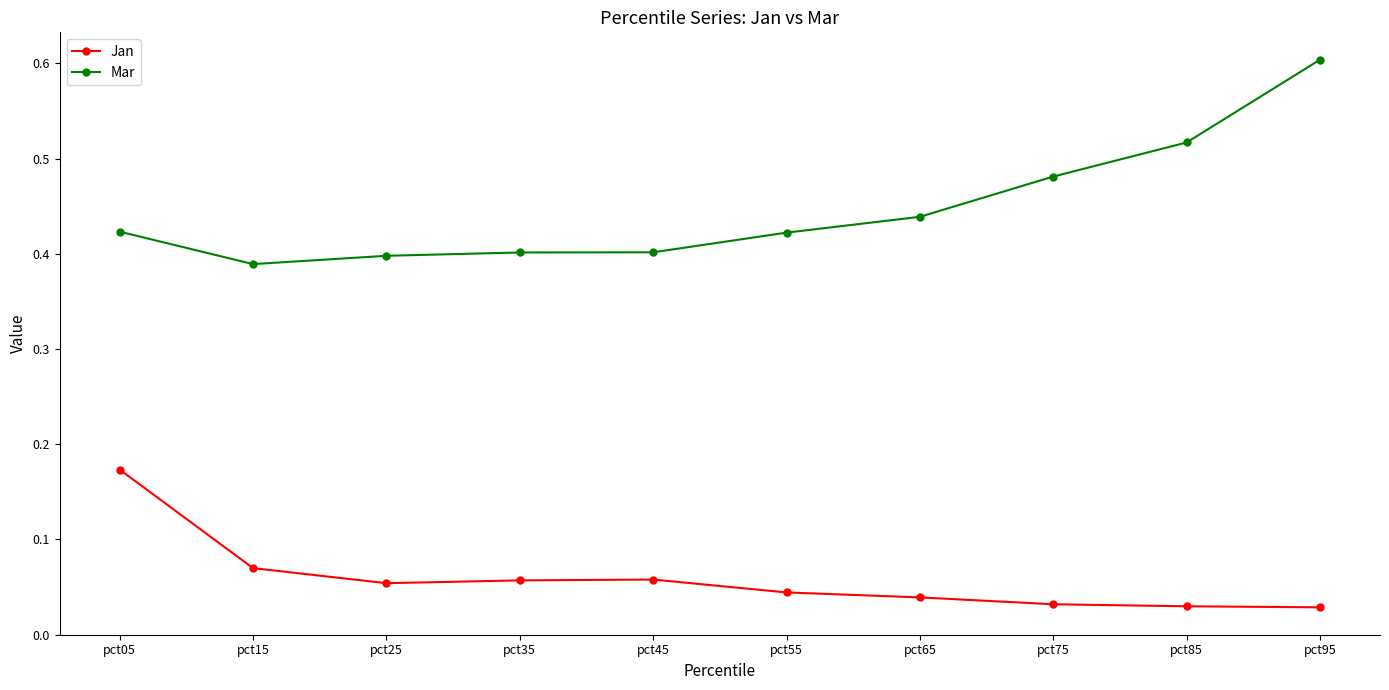

At pct75, list the series in order from largest to smallest.

Mar, Jan